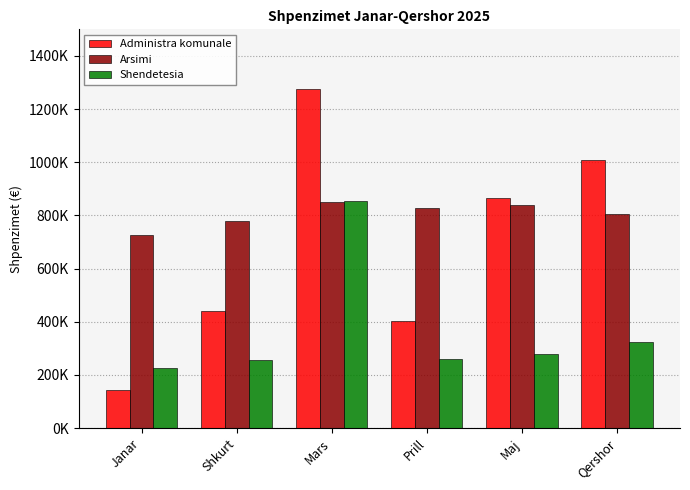

What are all the series names shown in the legend?

Administra komunale, Arsimi, Shendetesia